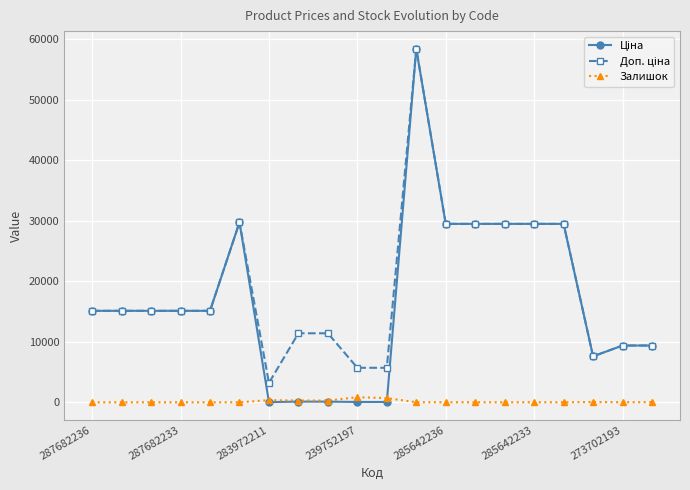

What is the maximum value shown in the chart?

58426.5